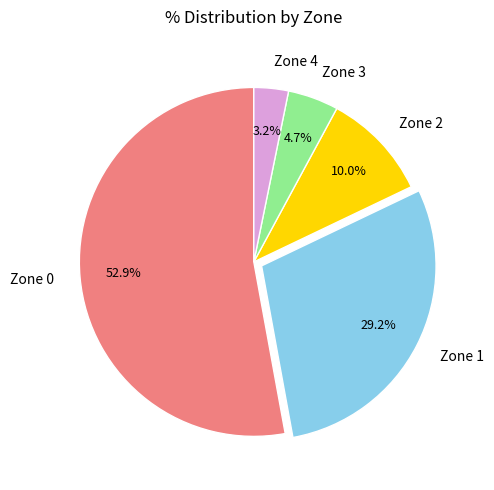

How many segments does this pie chart have?

5